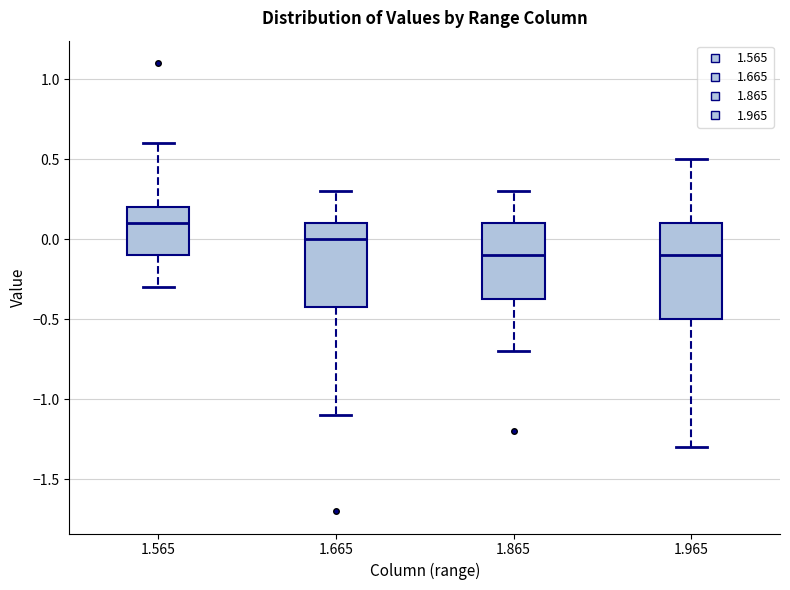

Reading left to right, transcribe this box plot: for each box, give where its median line is, the range the box spans, and where its two whiskers end, as read against the y-axis. The values are not printed on the chart, so give them approximately, as read against the axis.

1.565: median 0.10, box -0.10 to 0.20, whiskers -0.30 to 0.60
1.665: median 0.00, box -0.40 to 0.10, whiskers -1.10 to 0.30
1.865: median -0.10, box -0.35 to 0.10, whiskers -0.70 to 0.30
1.965: median -0.10, box -0.50 to 0.10, whiskers -1.30 to 0.50